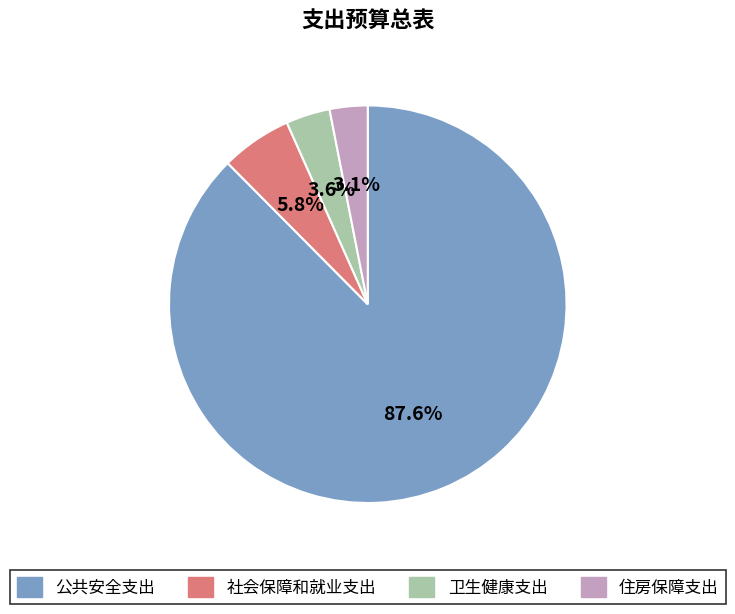

Rank the categories by value from highest to lowest.

公共安全支出, 社会保障和就业支出, 卫生健康支出, 住房保障支出